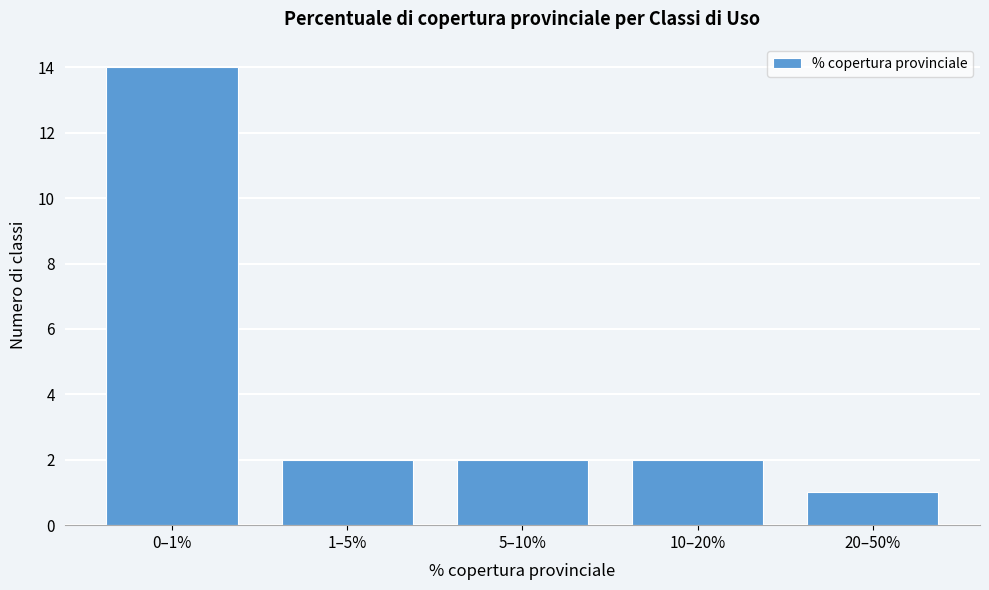

Reading right to left, list all the values displayed in this chart.

1	2	2	2	14